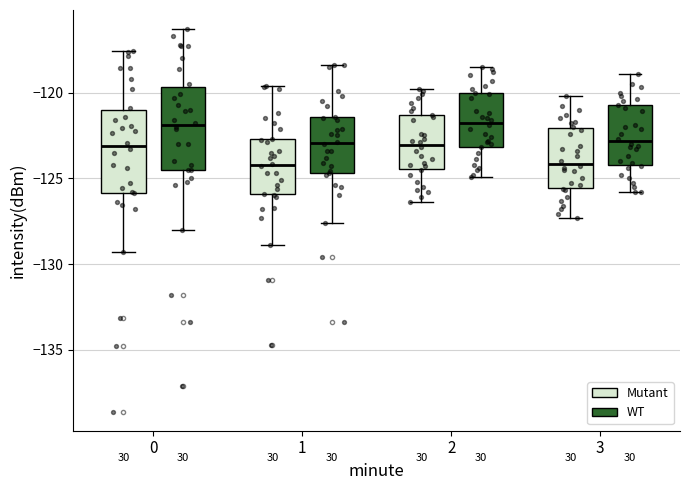

Where is the lower edge of the box for 1 (Mutant) on the y-axis? The values are not printed on the chart, so give them approximately, as read against the axis.

-126.0